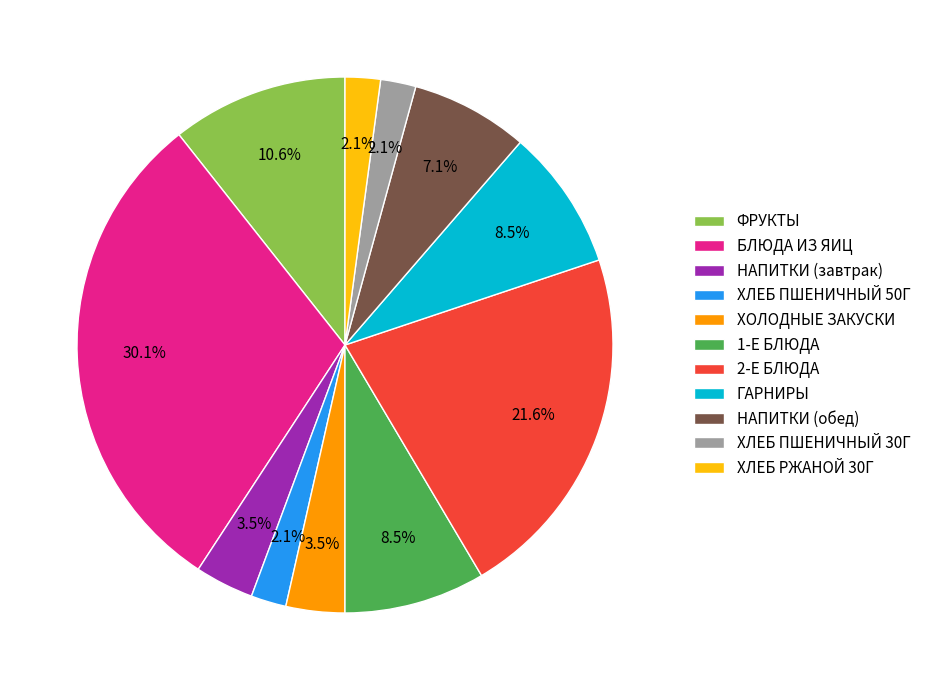

How many segments does this pie chart have?

11